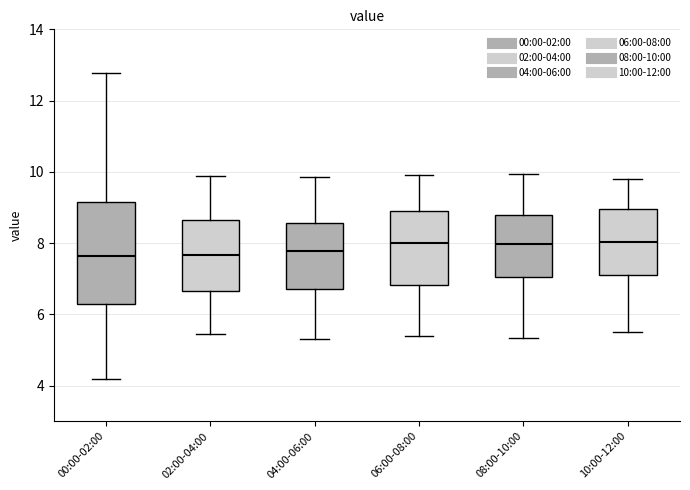

Reading left to right, read every box against the y-axis: the position of its median line, the range the box covers, and the ends of its whiskers. The values are not printed on the chart, so give them approximately, as read against the axis.

00:00-02:00: median 7.6, box 6.2 to 9.2, whiskers 4.2 to 12.8
02:00-04:00: median 7.6, box 6.6 to 8.6, whiskers 5.4 to 9.8
04:00-06:00: median 7.8, box 6.8 to 8.6, whiskers 5.4 to 9.8
06:00-08:00: median 8.0, box 6.8 to 8.8, whiskers 5.4 to 10.0
08:00-10:00: median 8.0, box 7.0 to 8.8, whiskers 5.4 to 10.0
10:00-12:00: median 8.0, box 7.2 to 9.0, whiskers 5.6 to 9.8